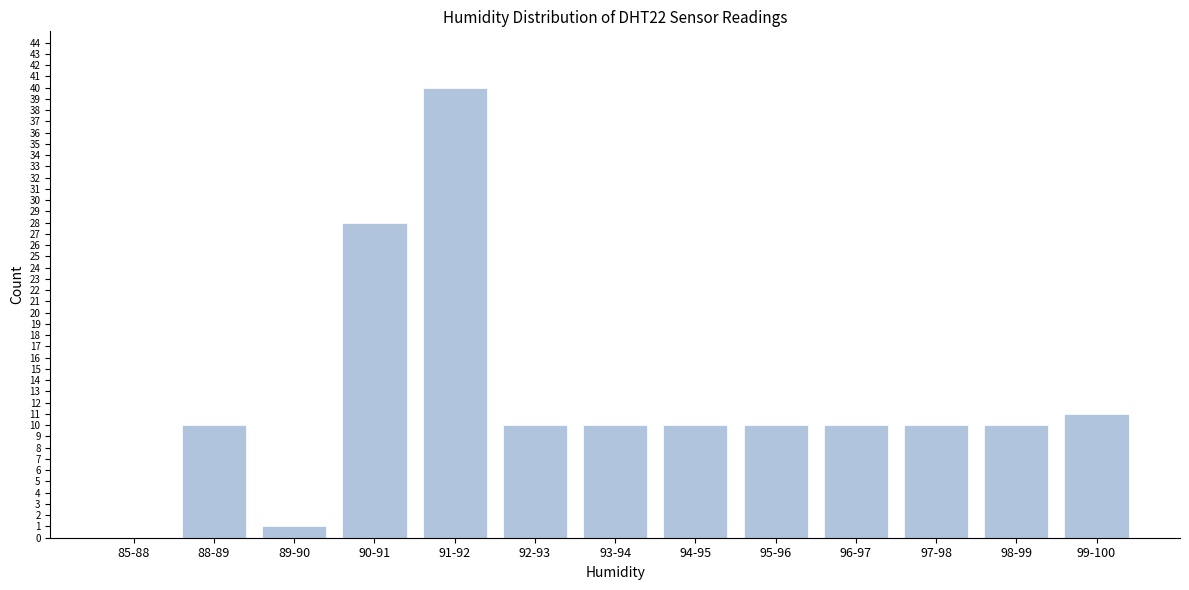

Reading left to right, what are all the values shown in this chart?

85-88=0	88-89=10	89-90=1	90-91=28	91-92=40	92-93=10	93-94=10	94-95=10	95-96=10	96-97=10	97-98=10	98-99=10	99-100=11